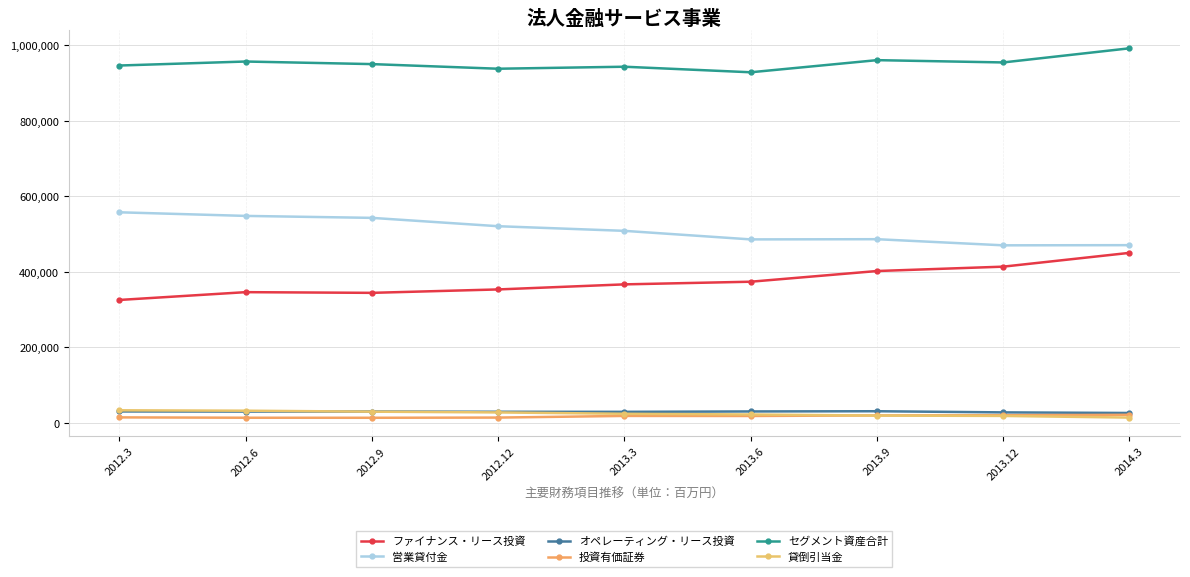

What is the label of the 8th point from the left?

2013.12